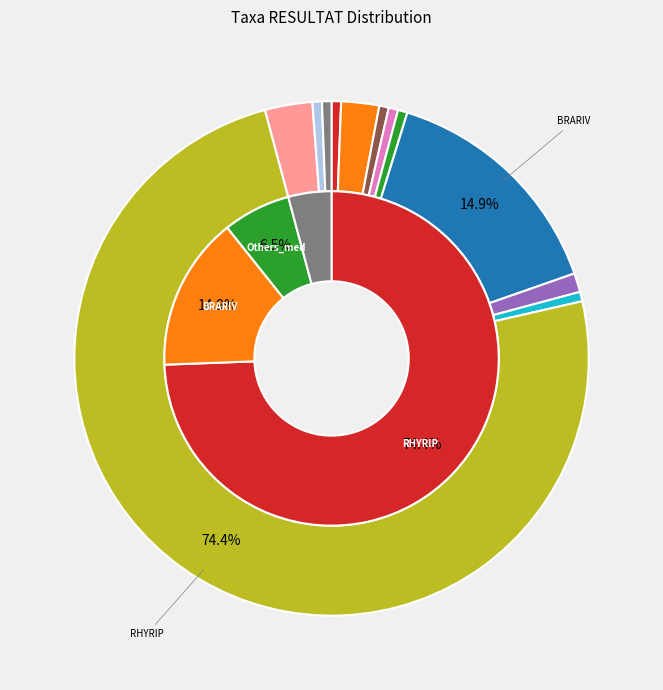

Count the number of slices in the pie.

12